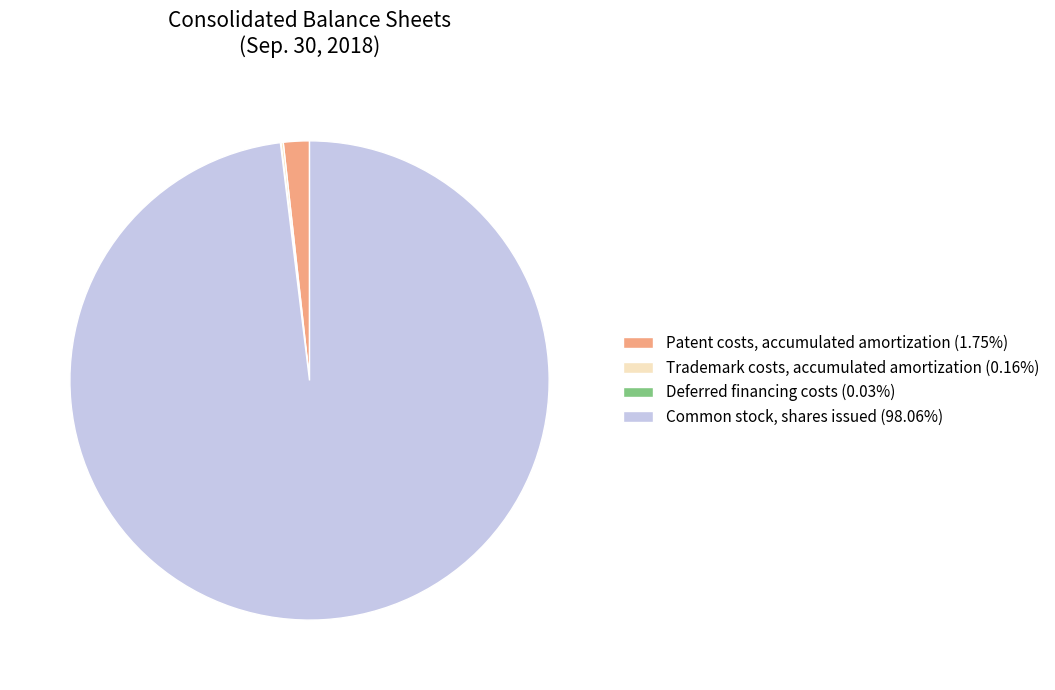

What is the ratio of the value at Common stock, shares issued (98.06%) to the value at Patent costs, accumulated amortization (1.75%)?

56.0